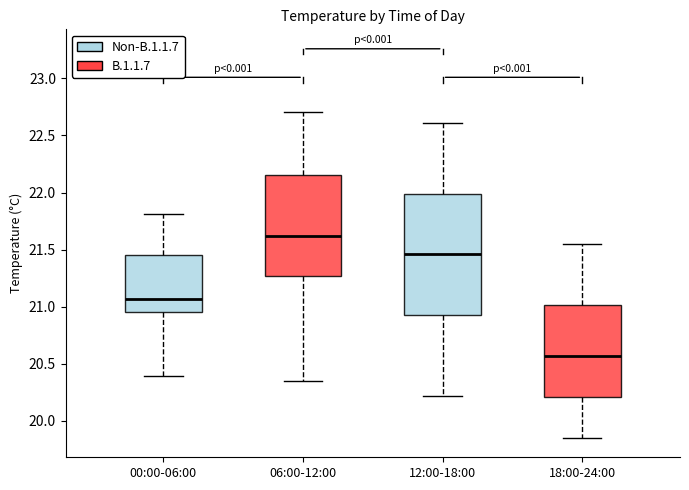

Comparing the boxes themselves (not the whiskers), which one is the tallest?

12:00-18:00